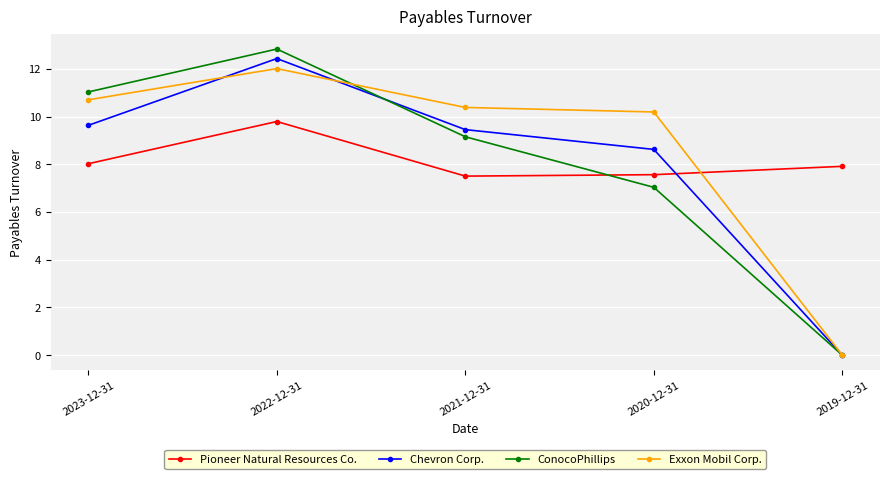

At which label does ConocoPhillips reach its peak?

2022-12-31